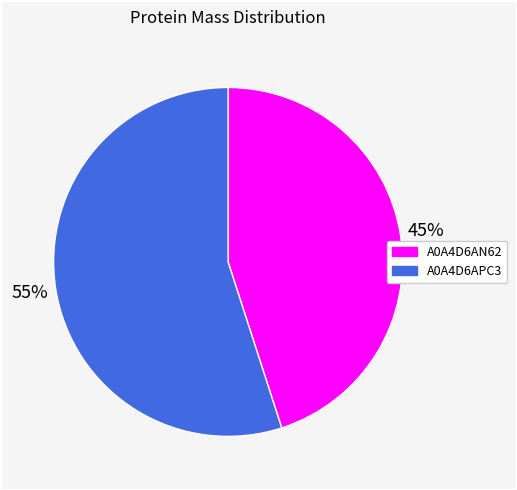

How many slices are in this pie chart?

2